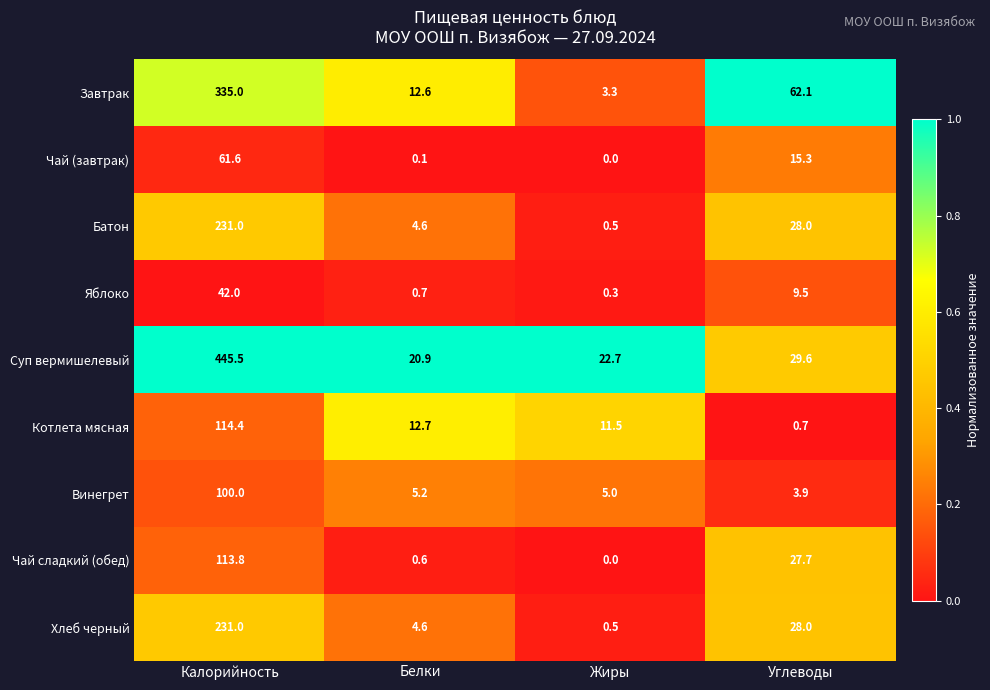

What is the maximum value for Хлеб черный?

231.0